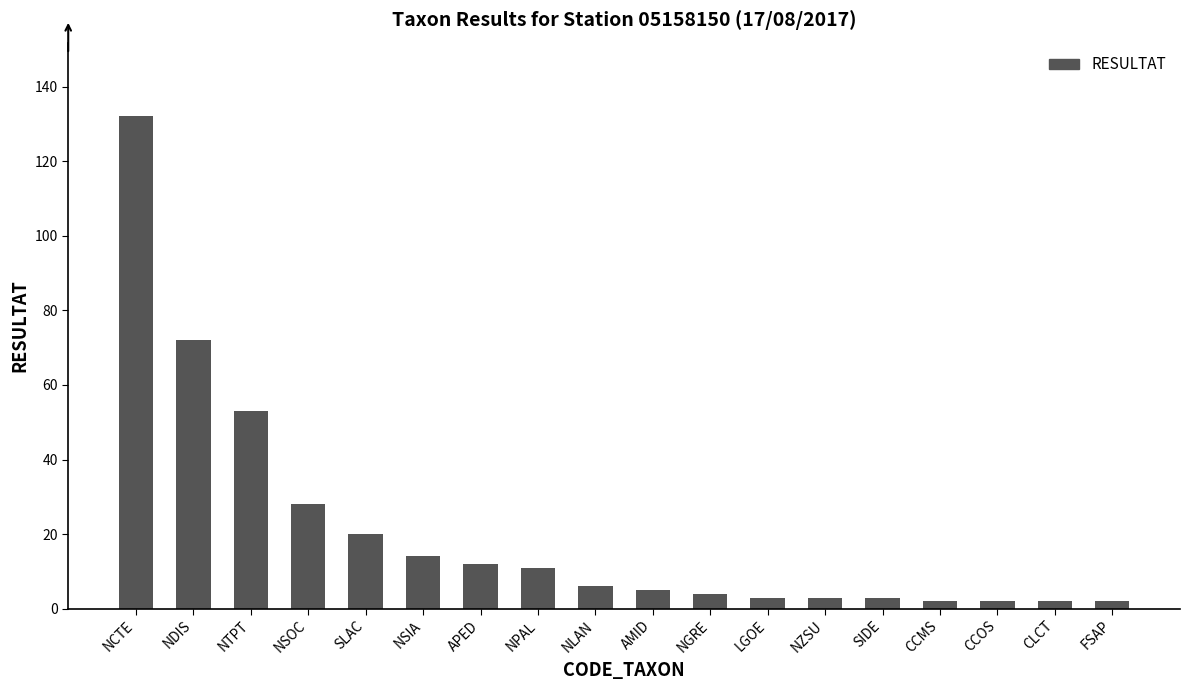

The chart shows a value of 6 at SLAC. True or false?

False